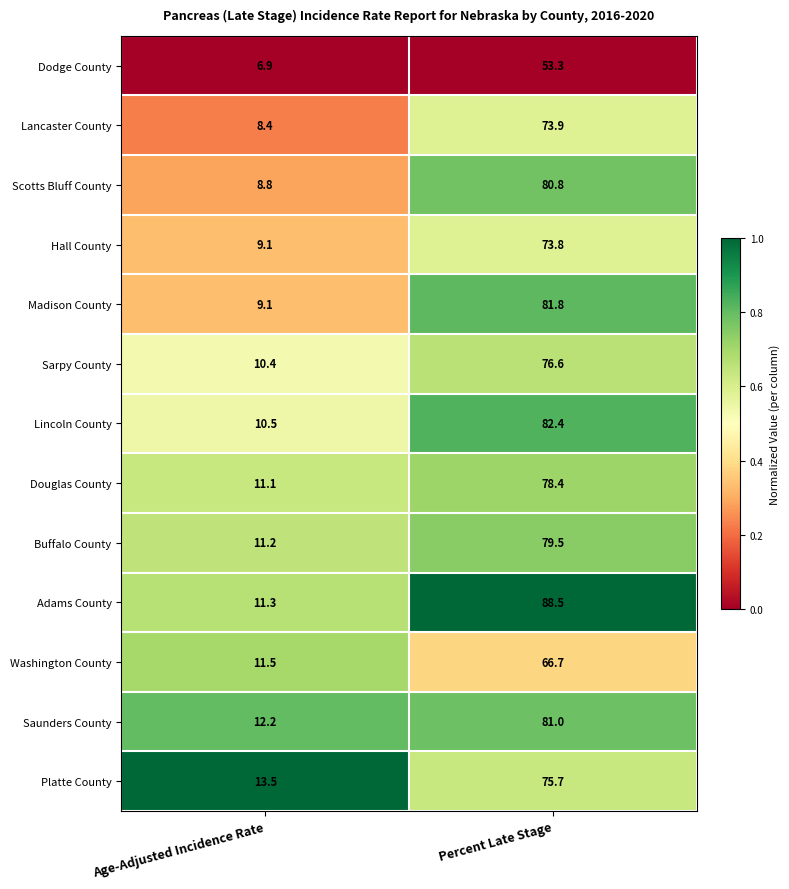

At which category is the sum across all series the highest?

Percent Late Stage